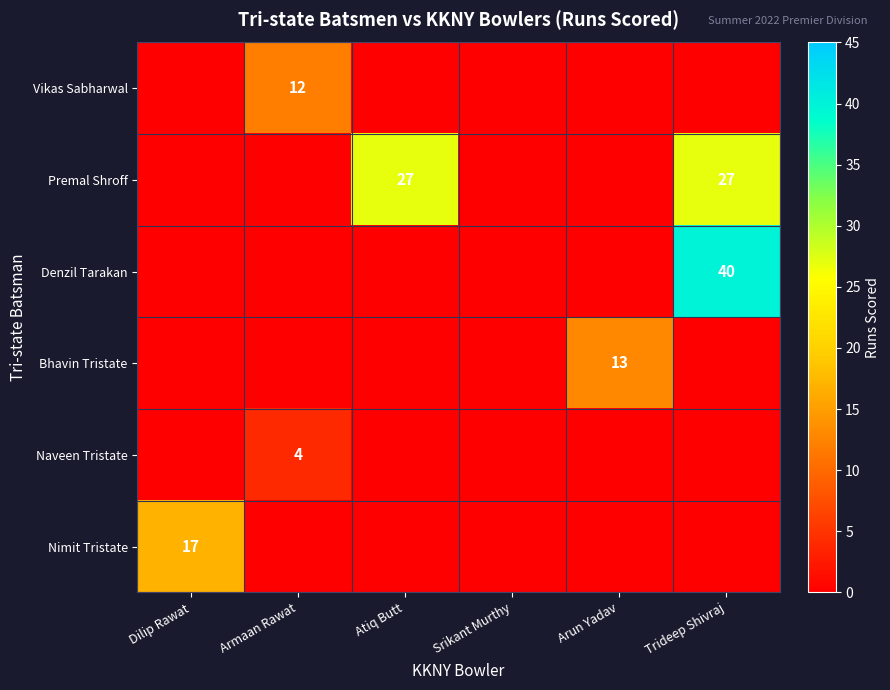

The value of Srikant Murthy at 1 is 0. True or false?

True